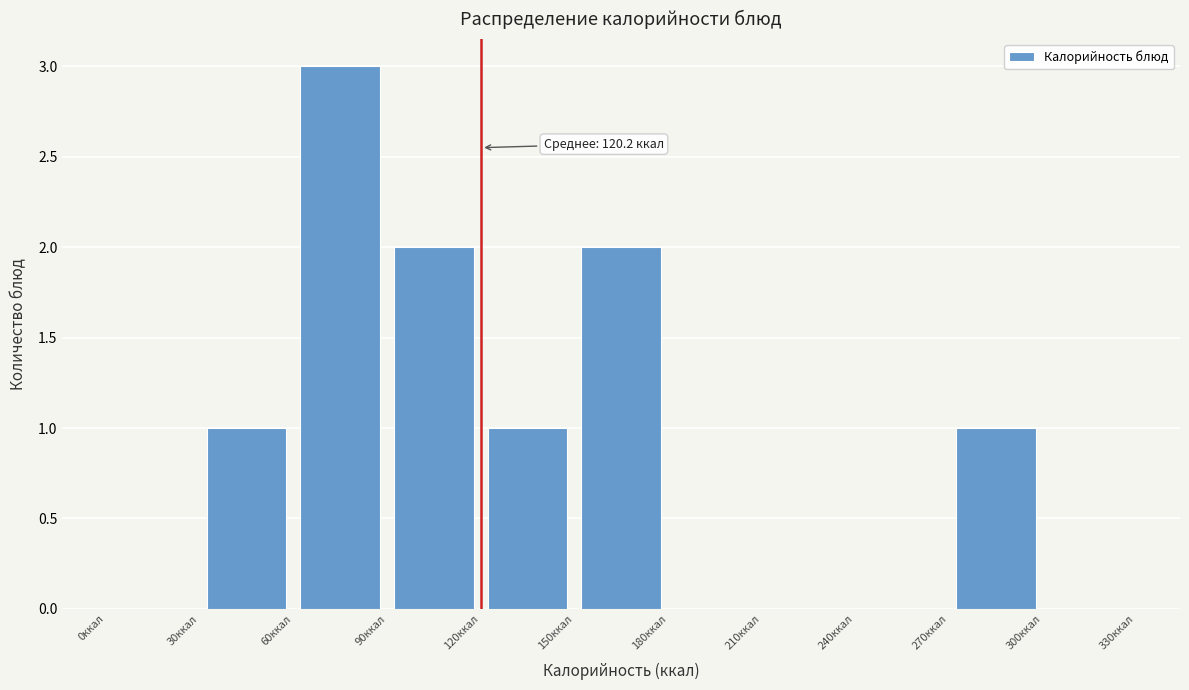

Over which range of the x-axis is the bar tallest?

60 to 90